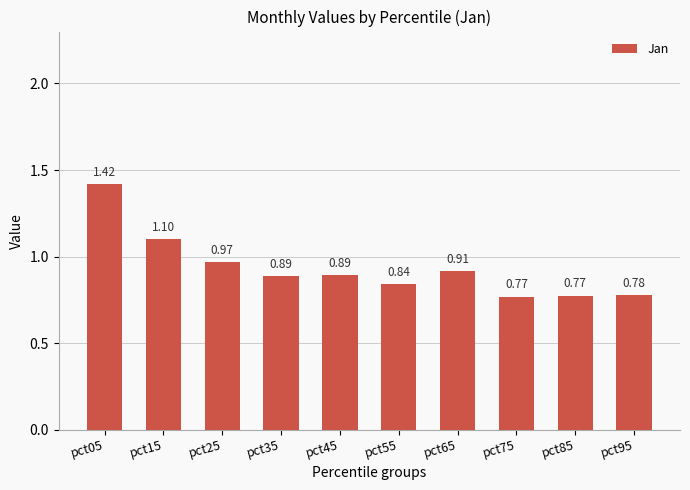

What is the difference between the maximum and minimum values?

0.7